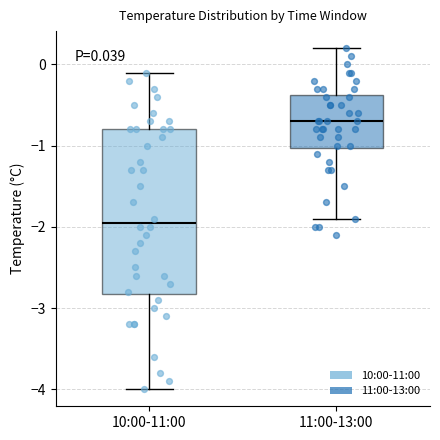

Which box has the lowest median line?

10:00-11:00